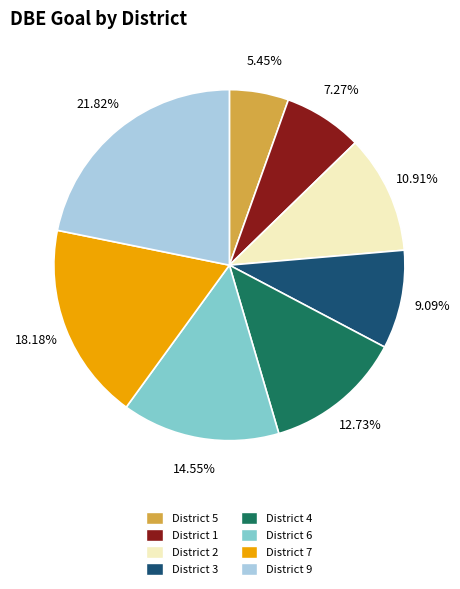

Between District 3 and District 1, which is larger?

District 3